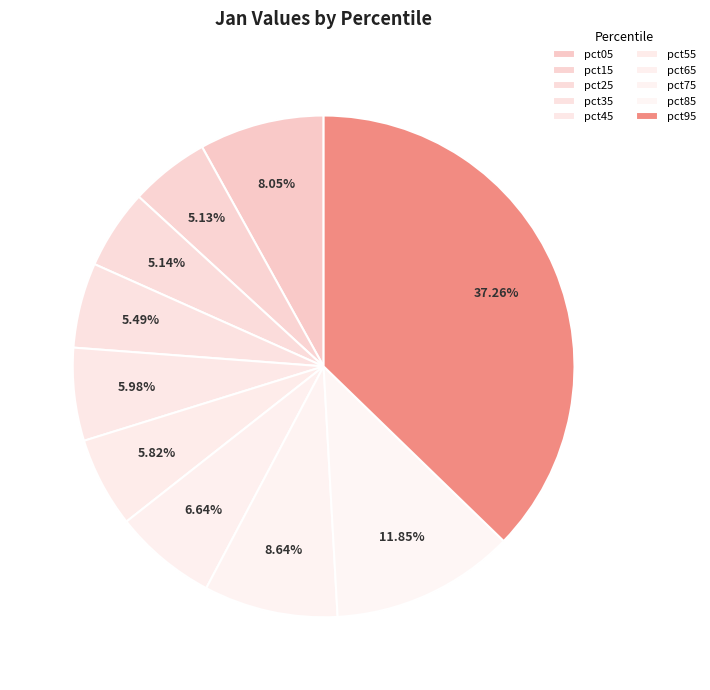

How many slices are in this pie chart?

10